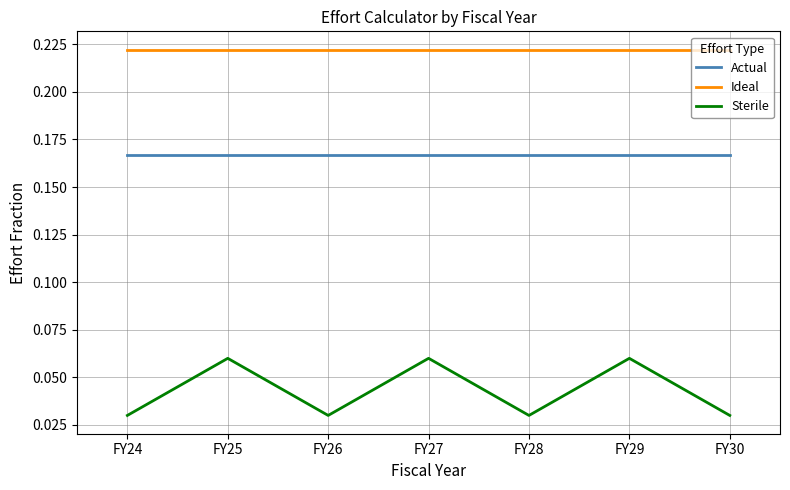

Rank the series at FY30 from highest to lowest value.

Ideal, Actual, Sterile